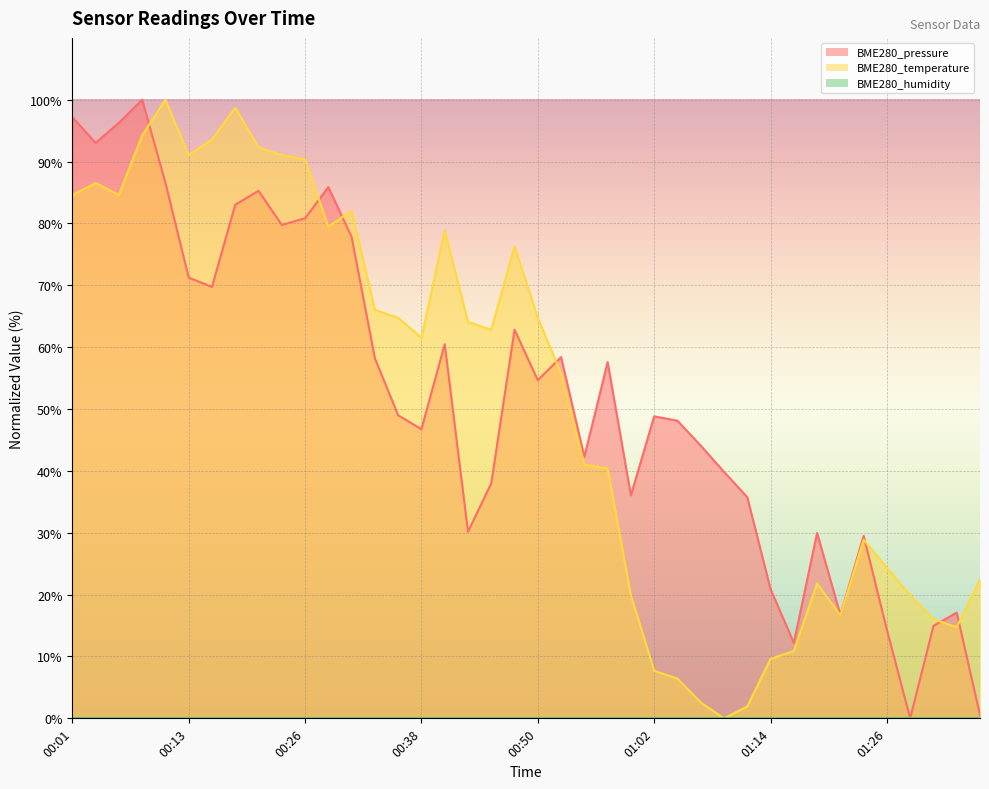

How many interior local peaks does the BME280_pressure series have?

11